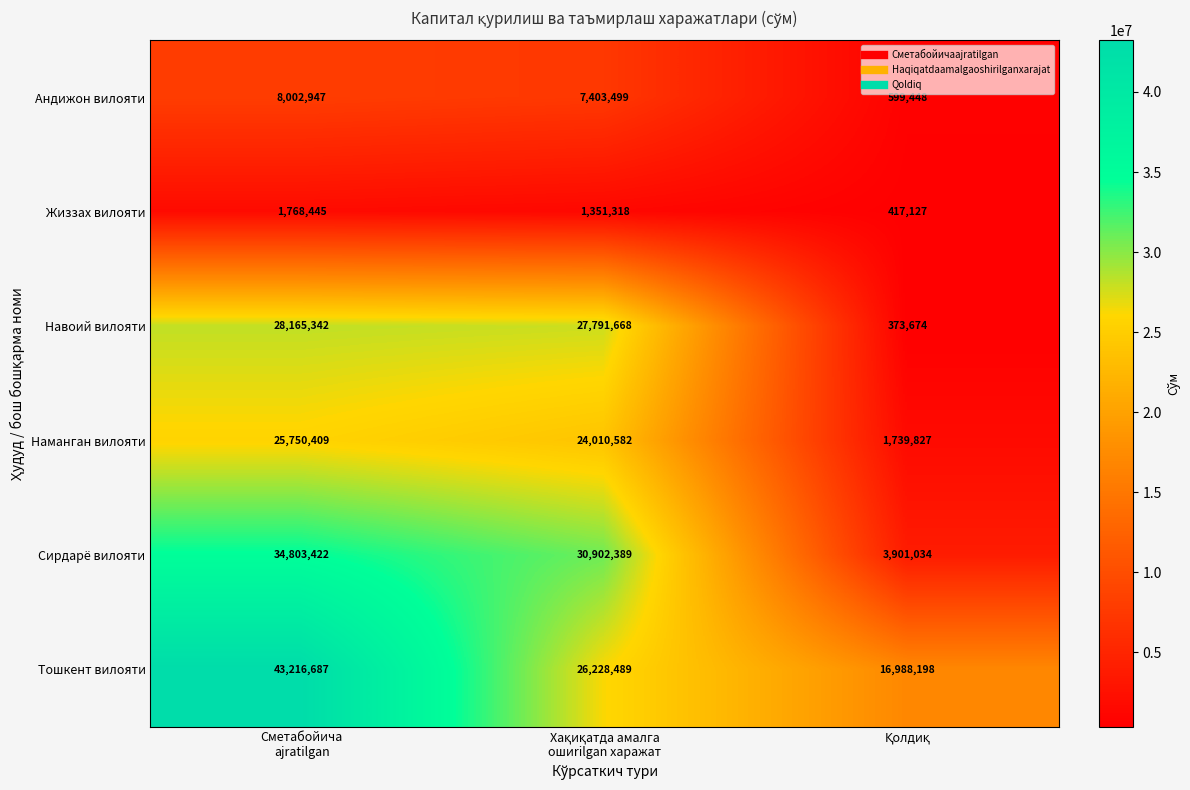

Rank the series by their maximum value, from lowest to highest.

Жиззах вилояти, Андижон вилояти, Наманган вилояти, Навоий вилояти, Сирдарё вилояти, Тошкент вилояти